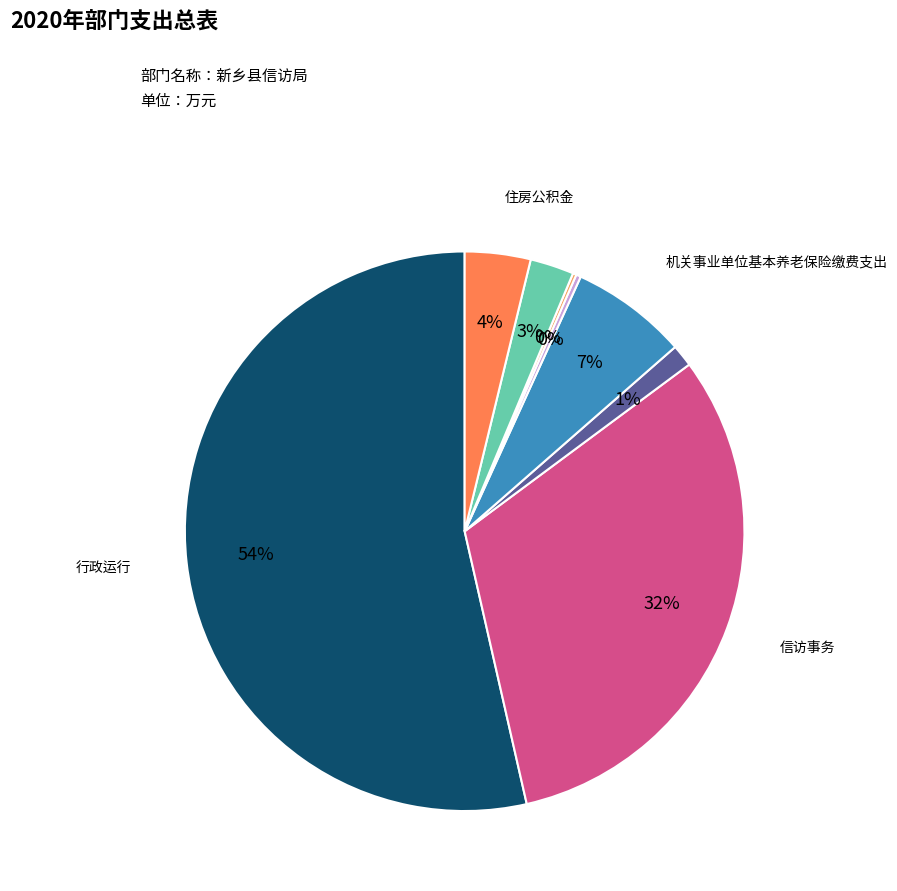

To the nearest percent, what is the average slice percentage?

12%